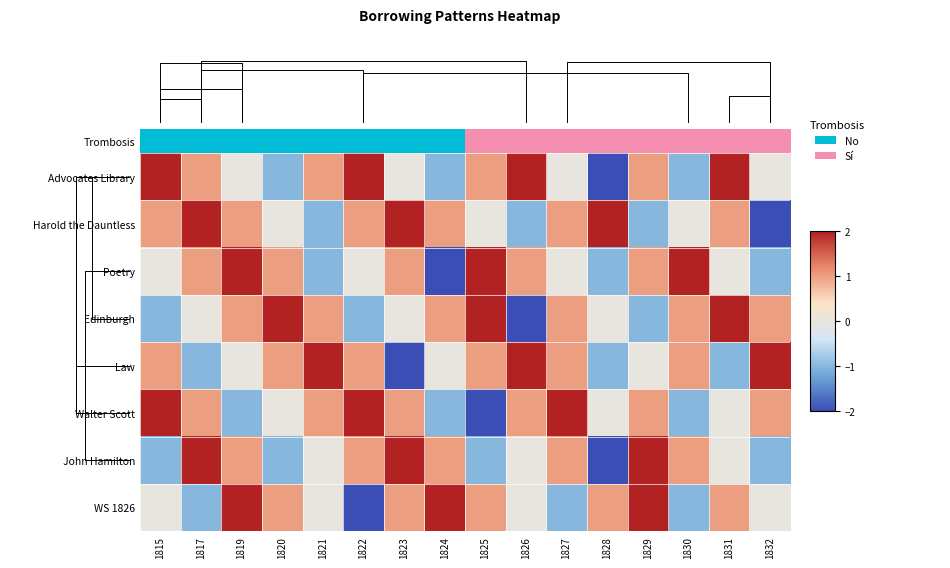

The WS 1826 series shows 2 at 1819. True or false?

True